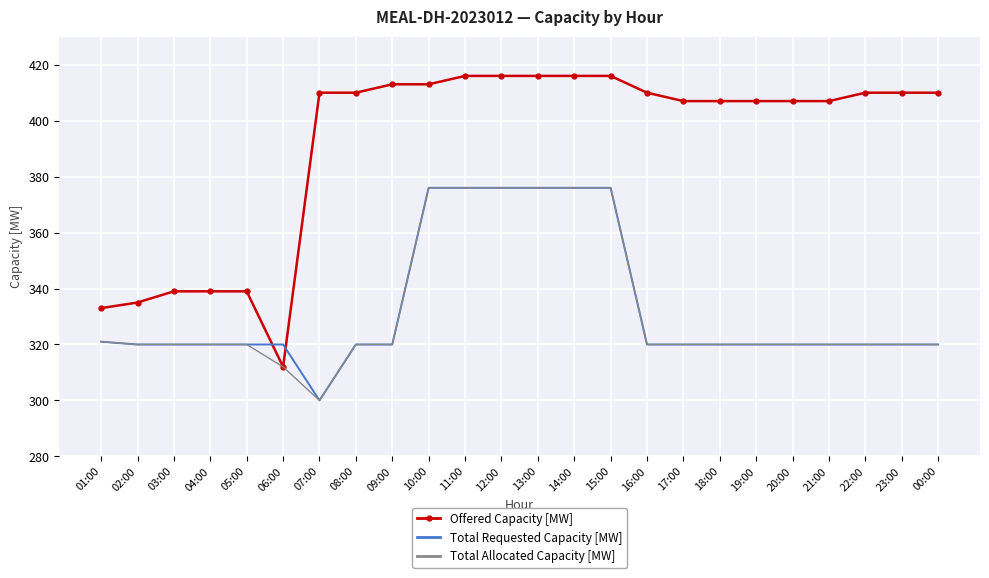

What is the minimum value shown in the chart?

300